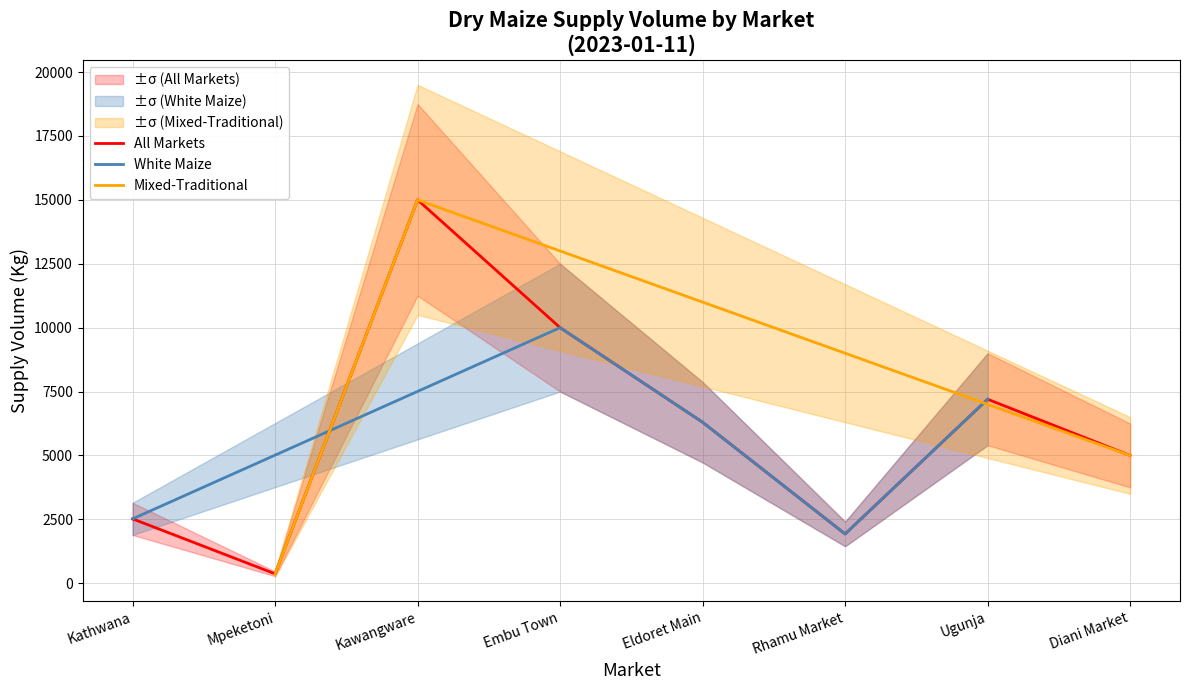

What is the lowest value of the White Maize series?

1930